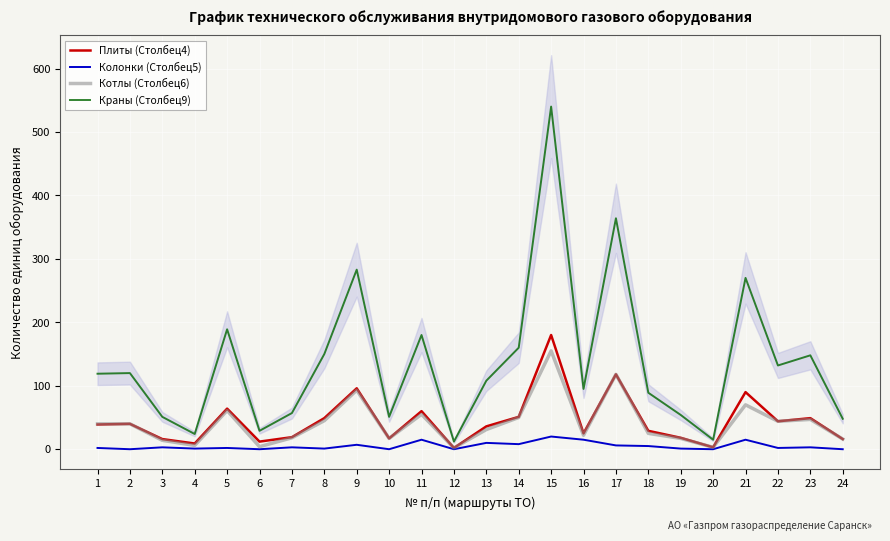

Reading left to right, extract all data points from this chart.

Плиты (Столбец4): 39	40	16	9	64	12	19	49	96	17	60	2	36	51	180	25	118	29	18	3	90	44	49	16
Колонки (Столбец5): 2	0	3	1	2	0	3	1	7	0	15	0	10	8	20	15	6	5	1	0	15	2	3	0
Котлы (Столбец6): 40	40	14	6	61	4	18	45	93	17	55	2	31	50	155	22	118	25	17	3	70	44	47	16
Краны (Столбец9): 119	120	51	24	189	29	57	150	283	51	180	12	108	160	540	95	364	89	54	15	270	132	148	48